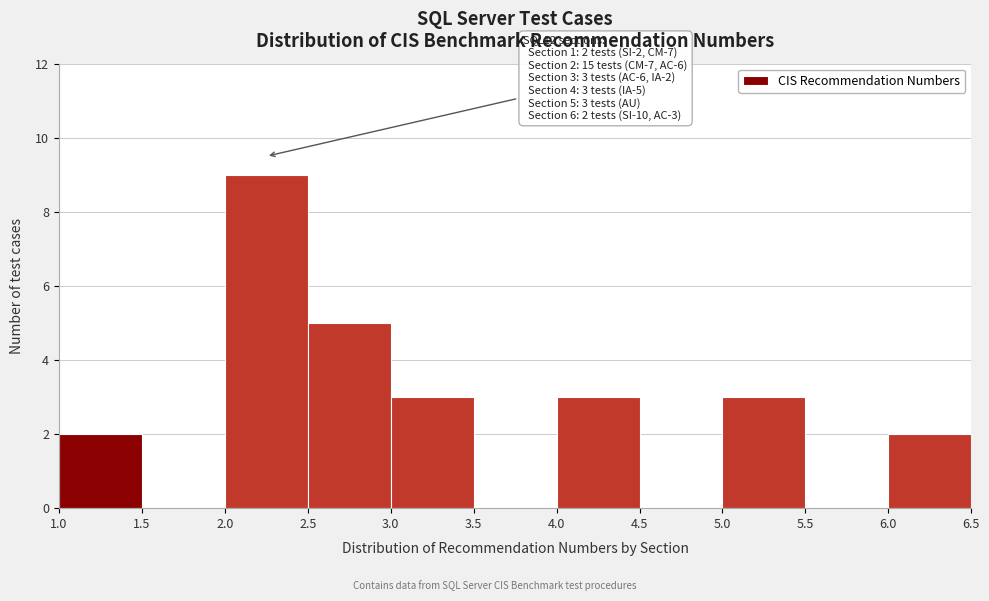

Which range on the x-axis has the tallest bar?

2.0 to 2.5